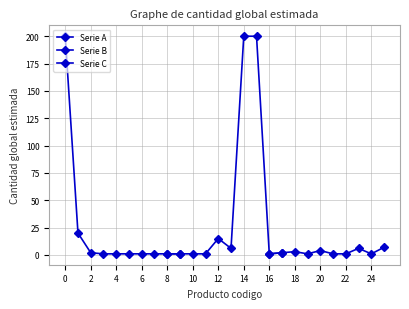

What is the value of the Serie B point at the 1st from the left?

1